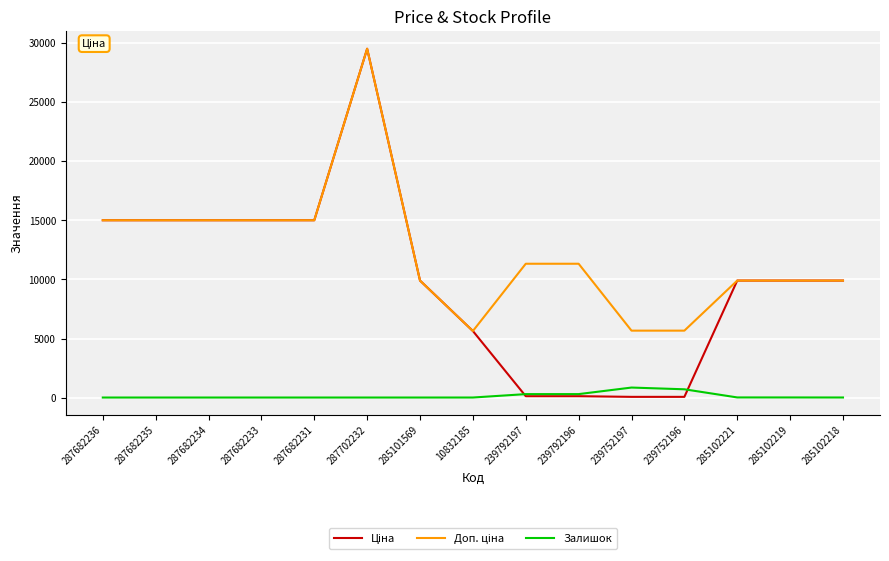

At which category is the sum across all series the highest?

287702232